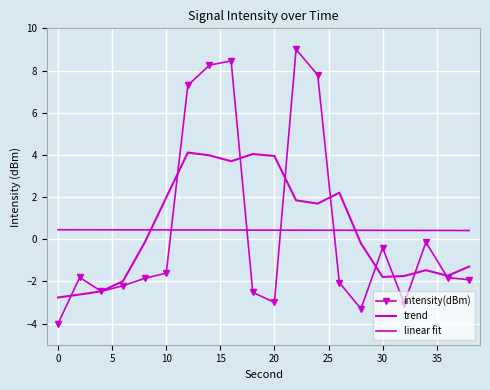

What is the average value of the trend series?

0.5